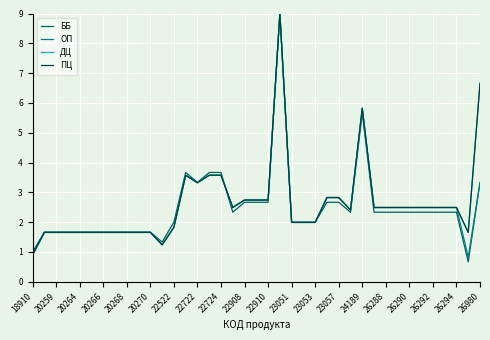

What is the lowest value of the ББ series?

0.7